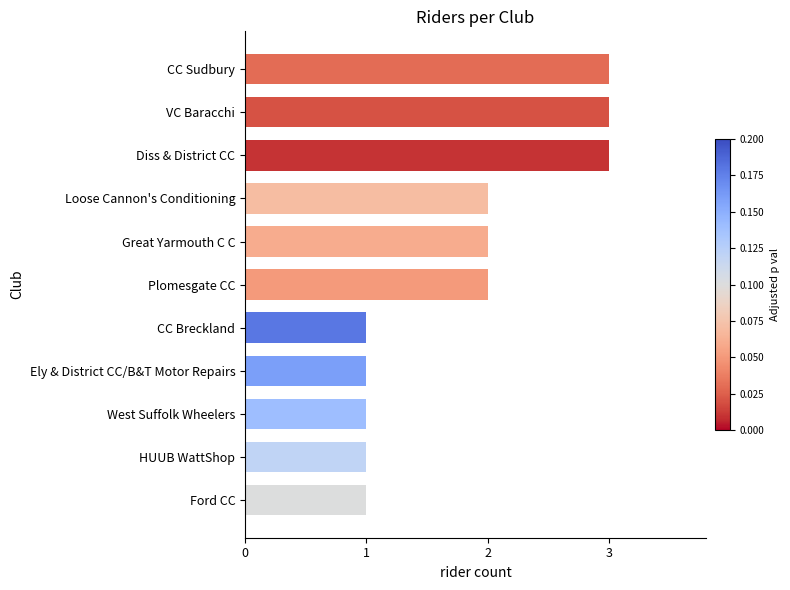

Reading top to bottom, extract all data points from this chart.

3	3	3	2	2	2	1	1	1	1	1